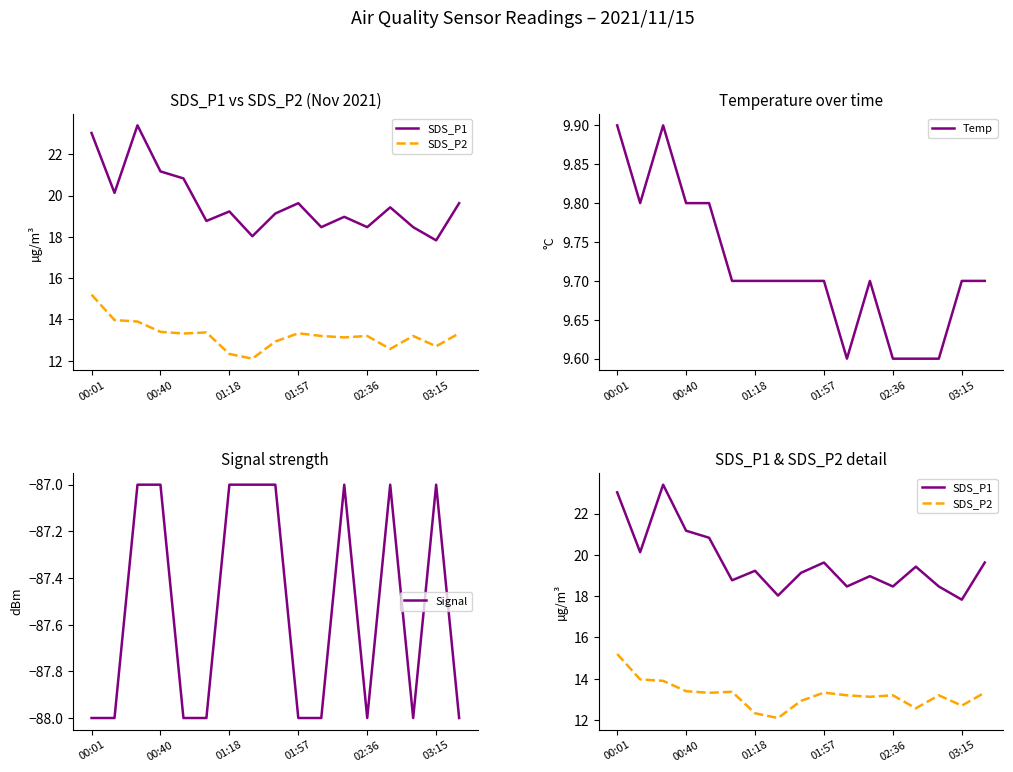

Reading left to right, what are all the values shown in this chart?

SDS_P1: 23.0	20.1	23.4	21.2	20.8	18.8	19.2	18.0	19.1	19.6	18.5	19.0	18.5	19.4	18.5	17.8	19.6
SDS_P2: 15.2	14.0	13.9	13.4	13.3	13.4	12.3	12.1	12.9	13.3	13.2	13.1	13.2	12.6	13.2	12.7	13.3
Temp: 9.9	9.8	9.9	9.8	9.8	9.7	9.7	9.7	9.7	9.7	9.6	9.7	9.6	9.6	9.6	9.7	9.7
Signal: -88.0	-88.0	-87.0	-87.0	-88.0	-88.0	-87.0	-87.0	-87.0	-88.0	-88.0	-87.0	-88.0	-87.0	-88.0	-87.0	-88.0